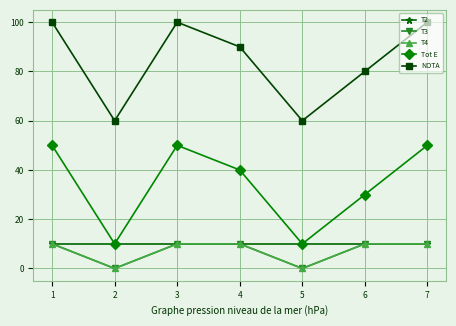

How many lines are shown in the chart?

5